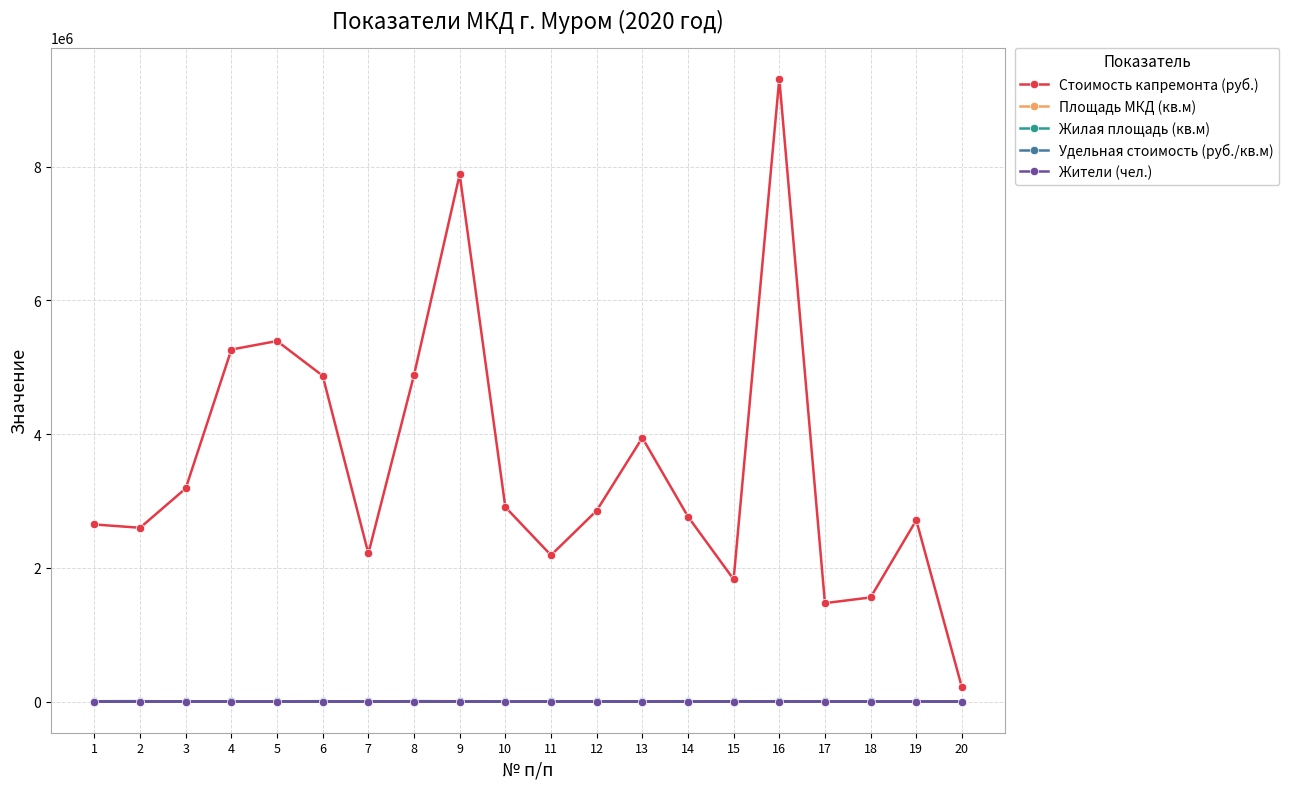

What value does the Удельная стоимость (руб./кв.м) series have at 11?

3694.2